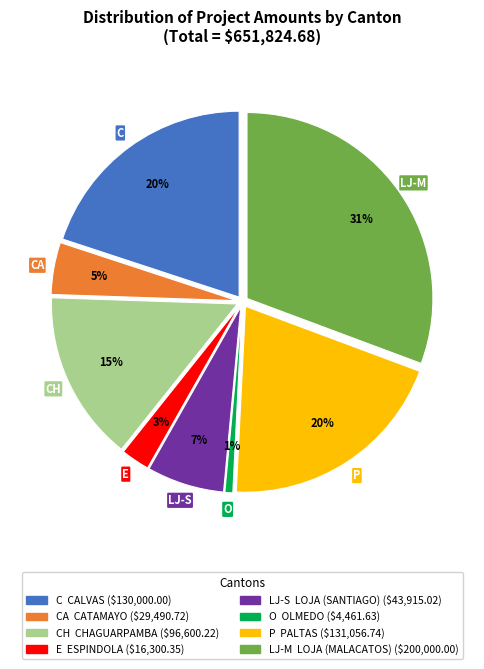

How many slices are in this pie chart?

8